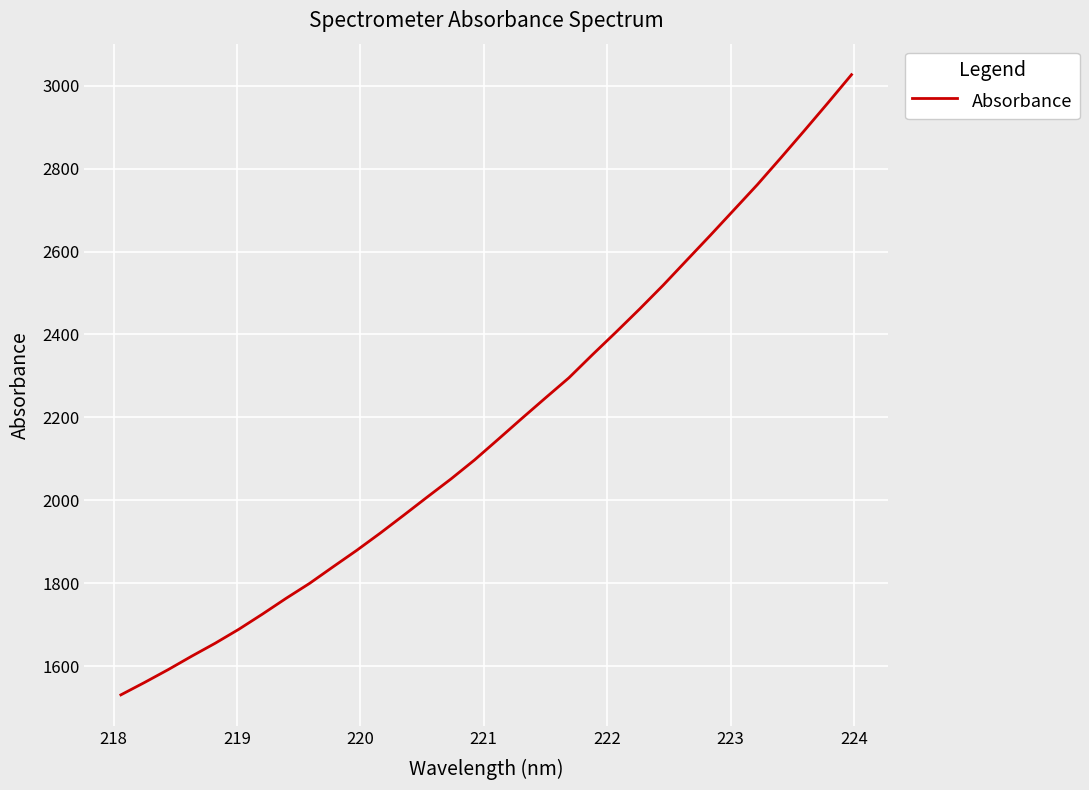

What is the greatest value displayed?

3026.7